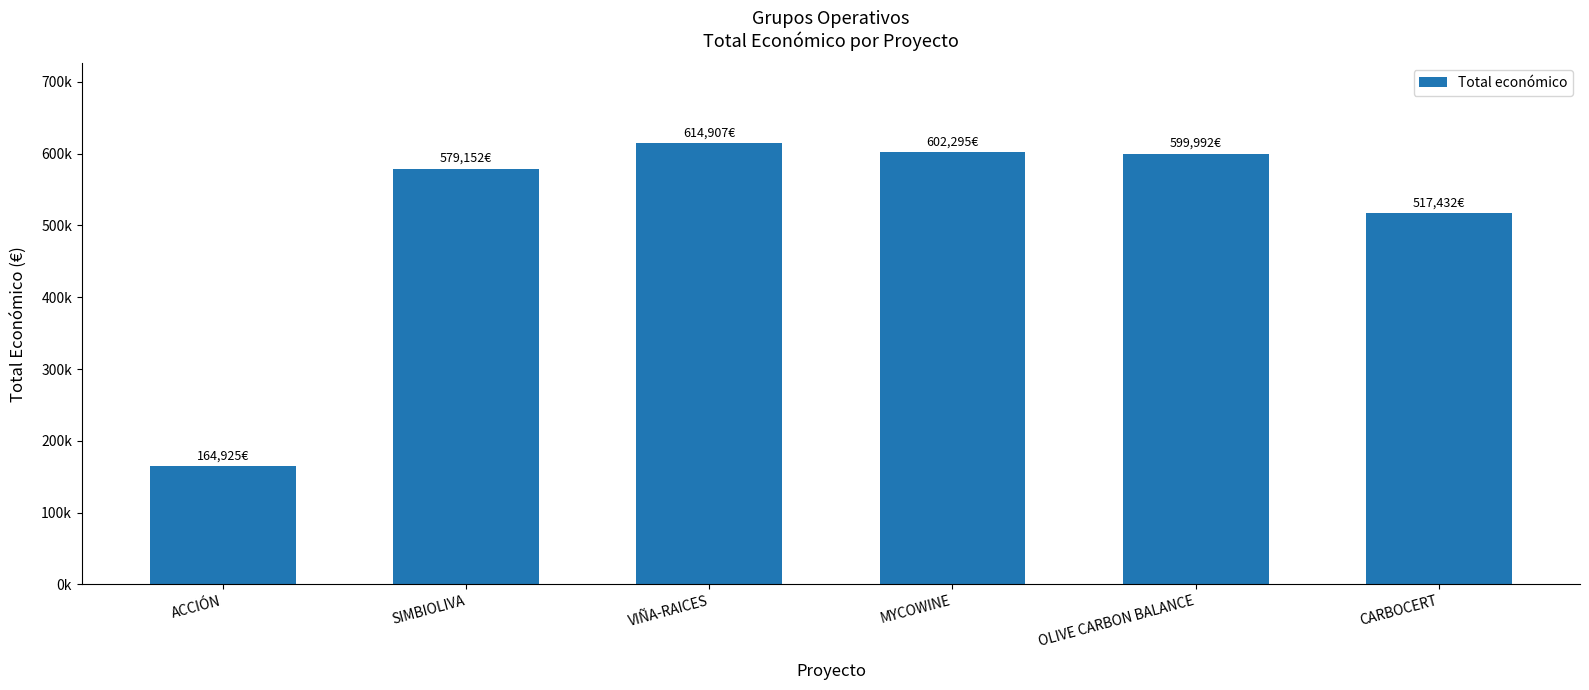

What is the approximate value at SIMBIOLIVA?

579152.0